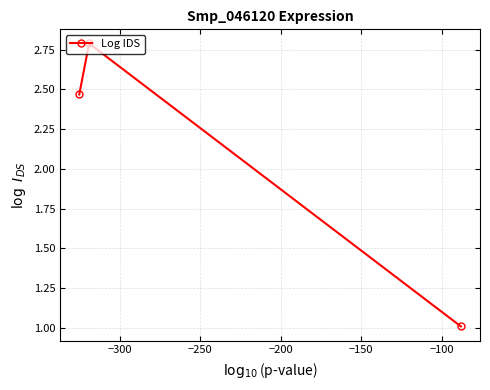

What is the smallest value displayed?

1.0